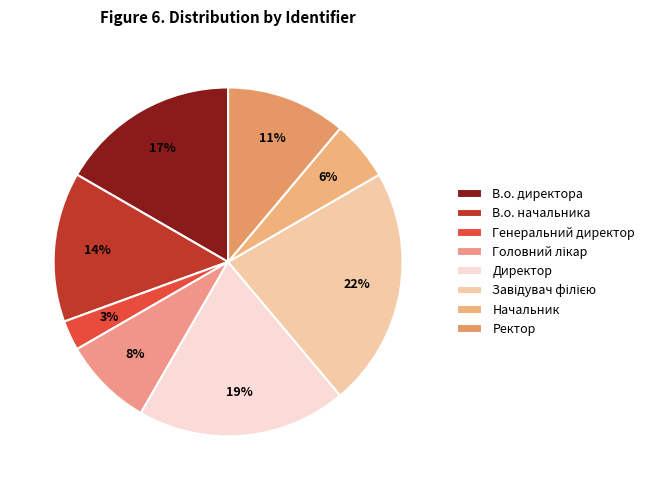

Do Головний лікар and Директор together represent more than half of the pie?

No